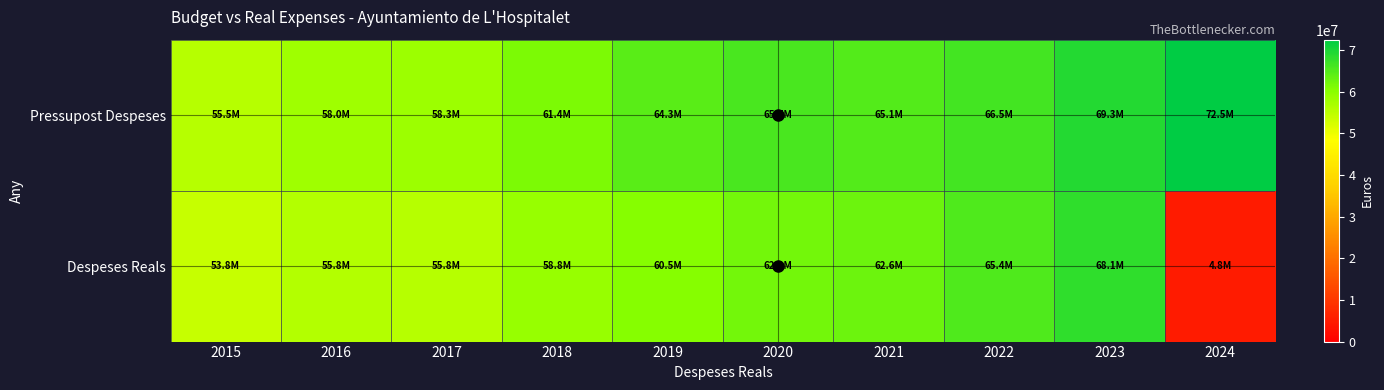

How many data points does each series have?

10